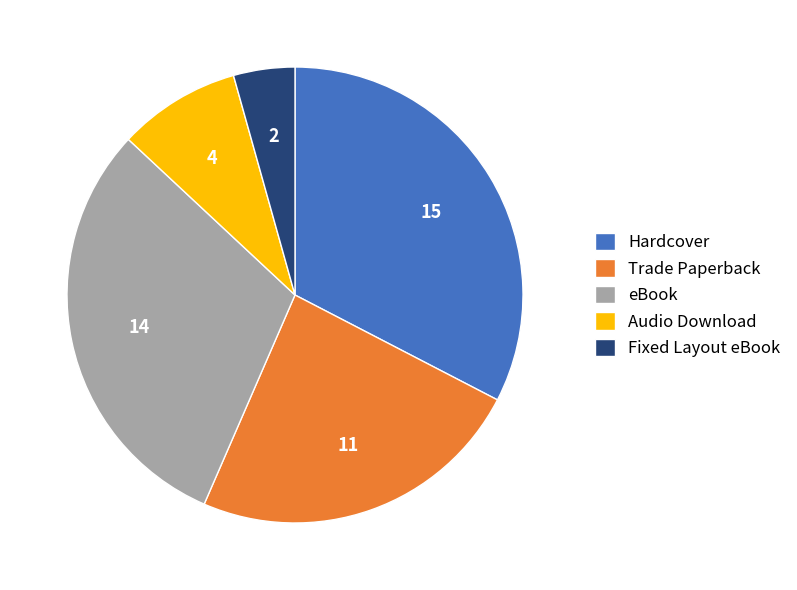

Rank the categories by value from highest to lowest.

Hardcover, eBook, Trade Paperback, Audio Download, Fixed Layout eBook